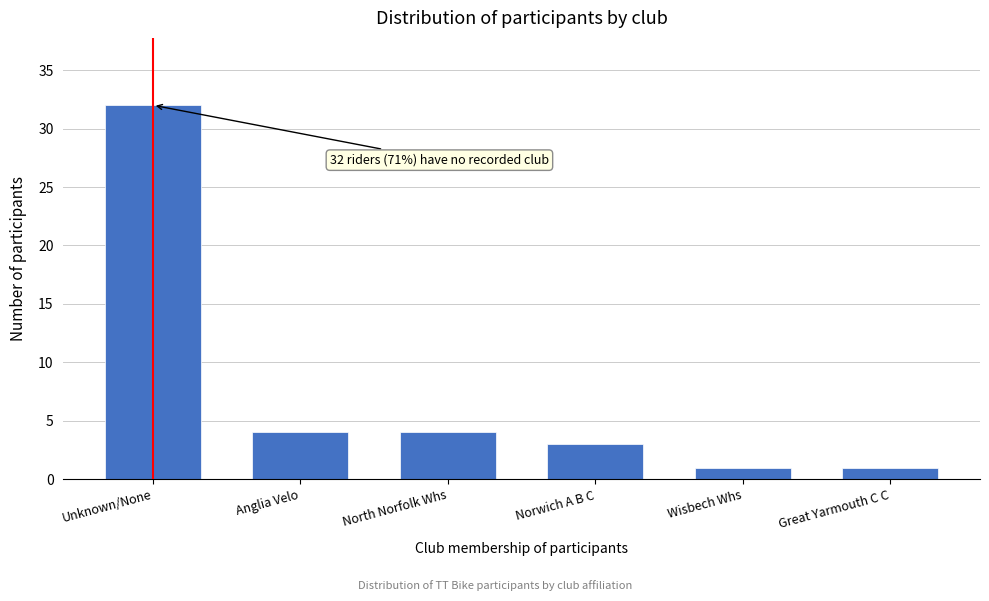

Reading left to right, what are all the values shown in this chart?

Unknown/None=32	Anglia Velo=4	North Norfolk Whs=4	Norwich A B C=3	Wisbech Whs=1	Great Yarmouth C C=1